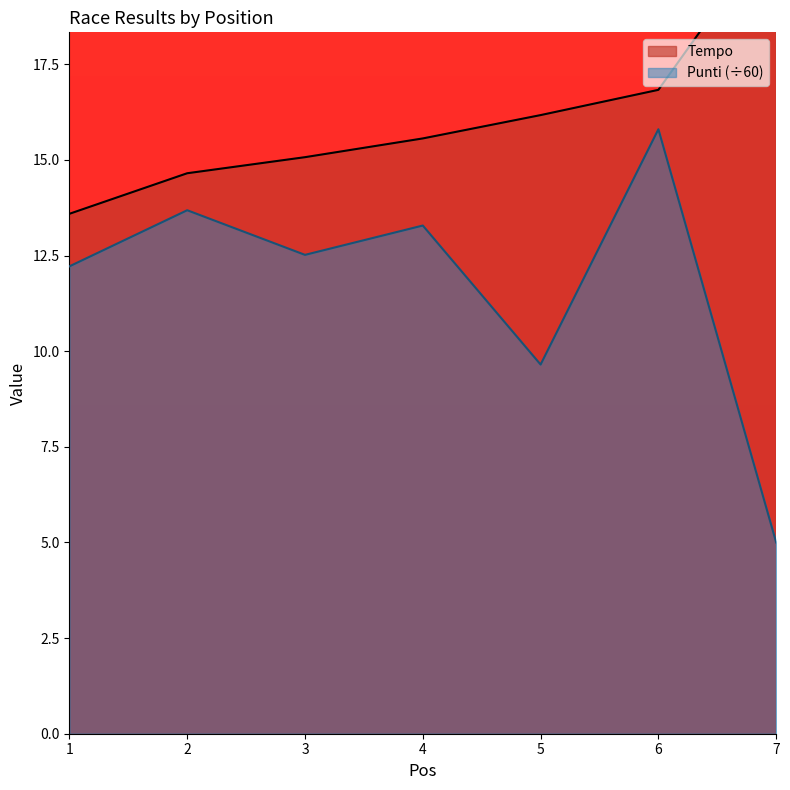

Which series has the largest total across all categories?

Tempo